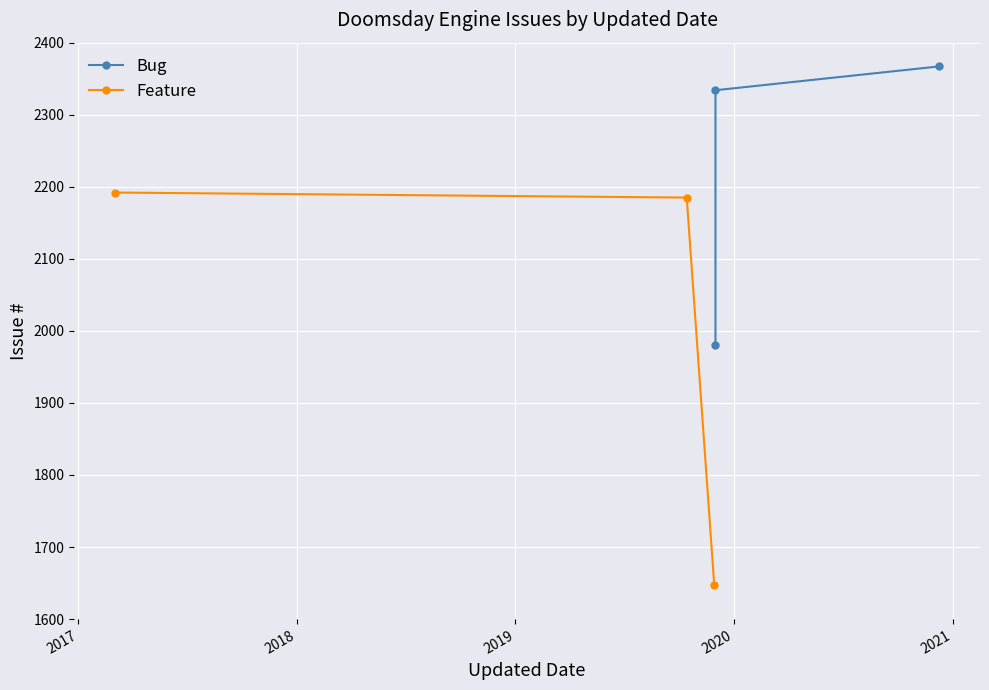

What is the minimum value for Feature?

1647